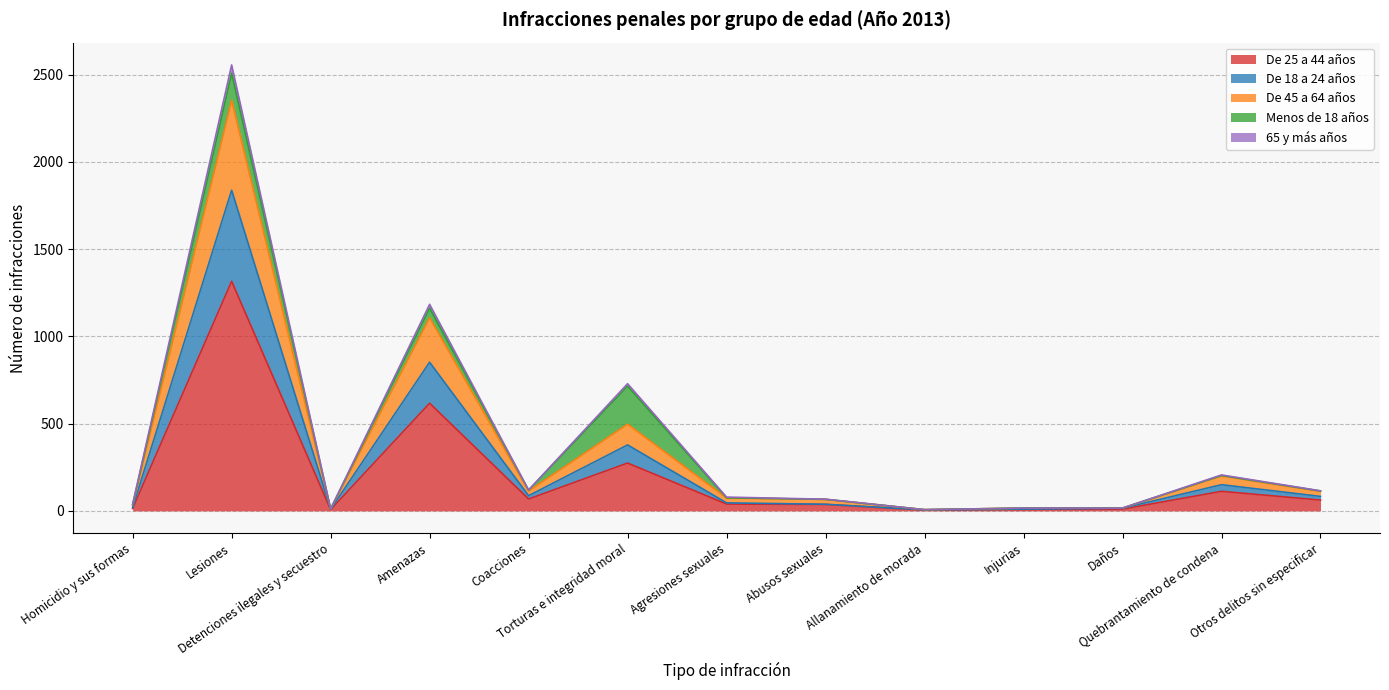

What is the minimum value shown in the chart?

4